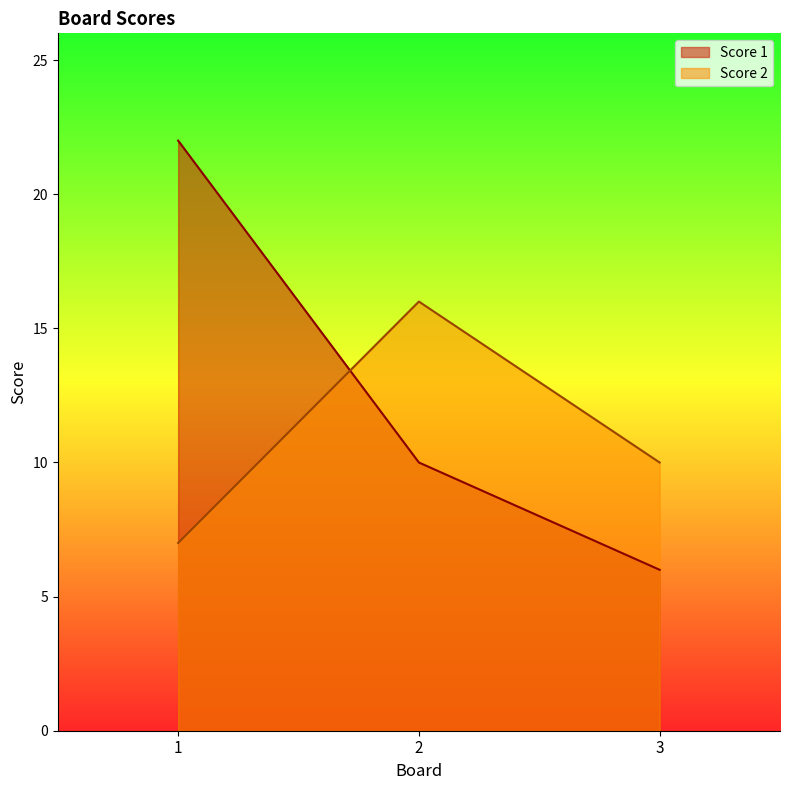

Which label corresponds to the smallest value in the chart?

3